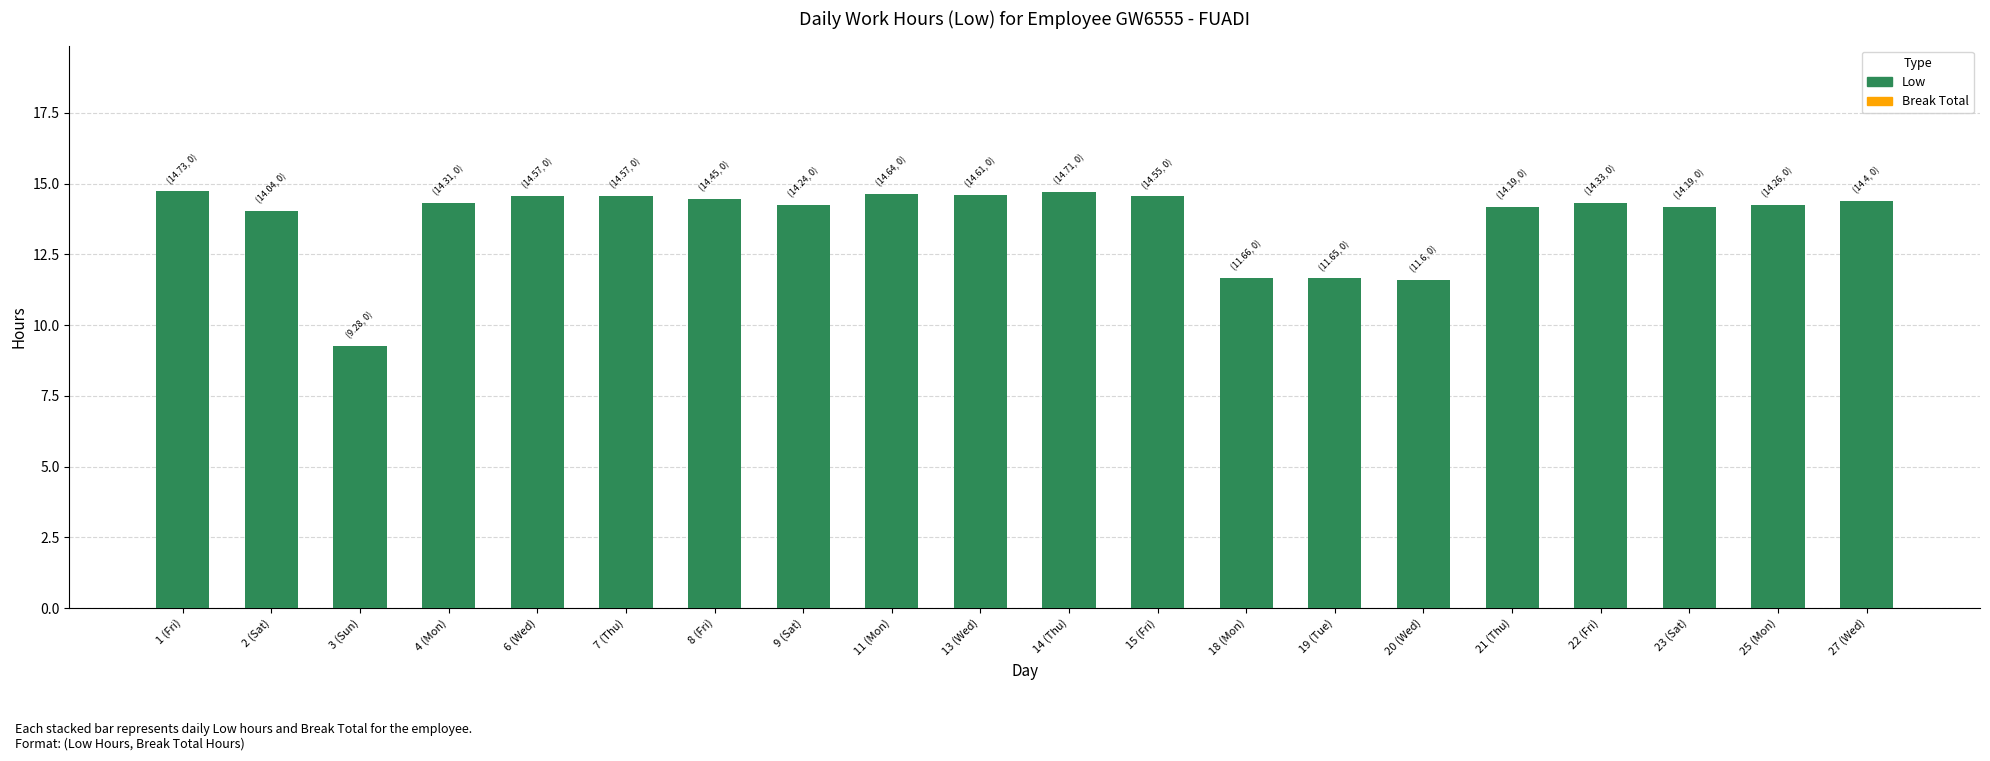

Does the chart contain stacked bars?

No